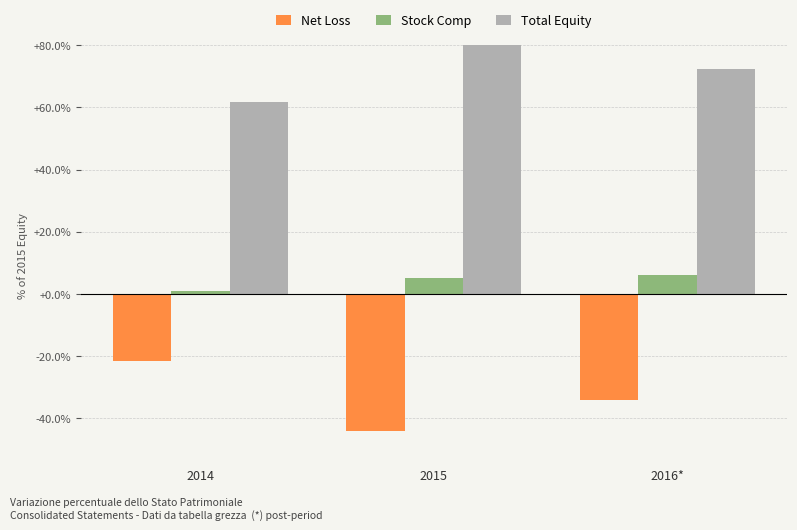

What is the approximate value of Net Loss at 2014?

-21.6